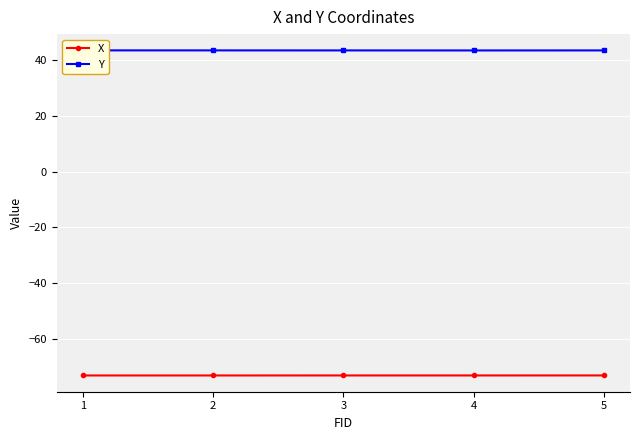

What is the sum of the Y values at 5 and 3?

87.2